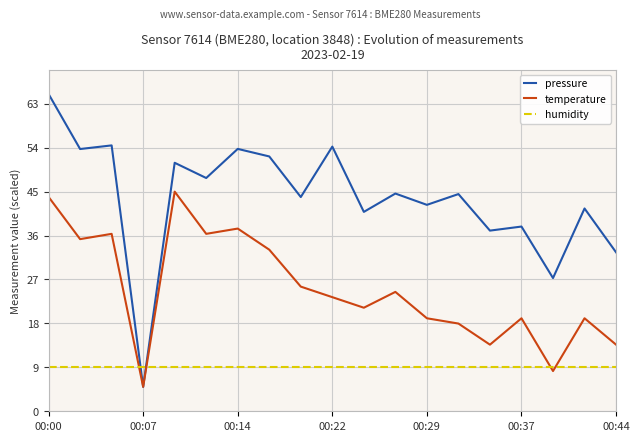

What is the maximum value for pressure?

65.0